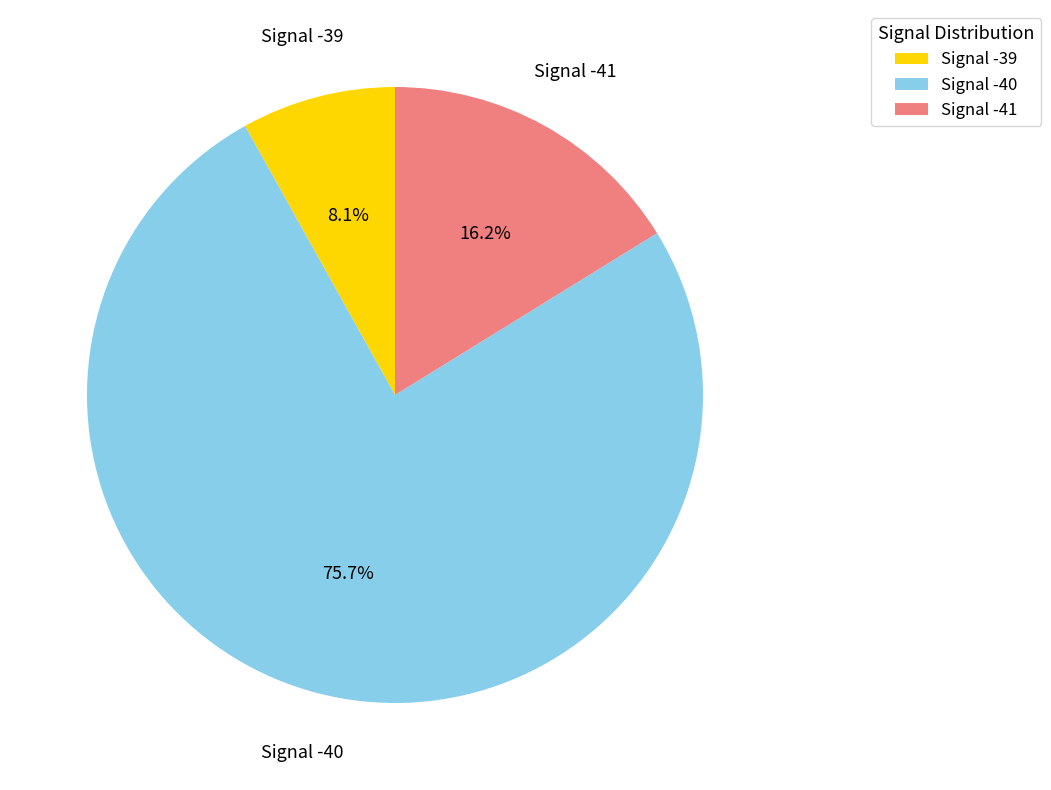

How many segments does this pie chart have?

3